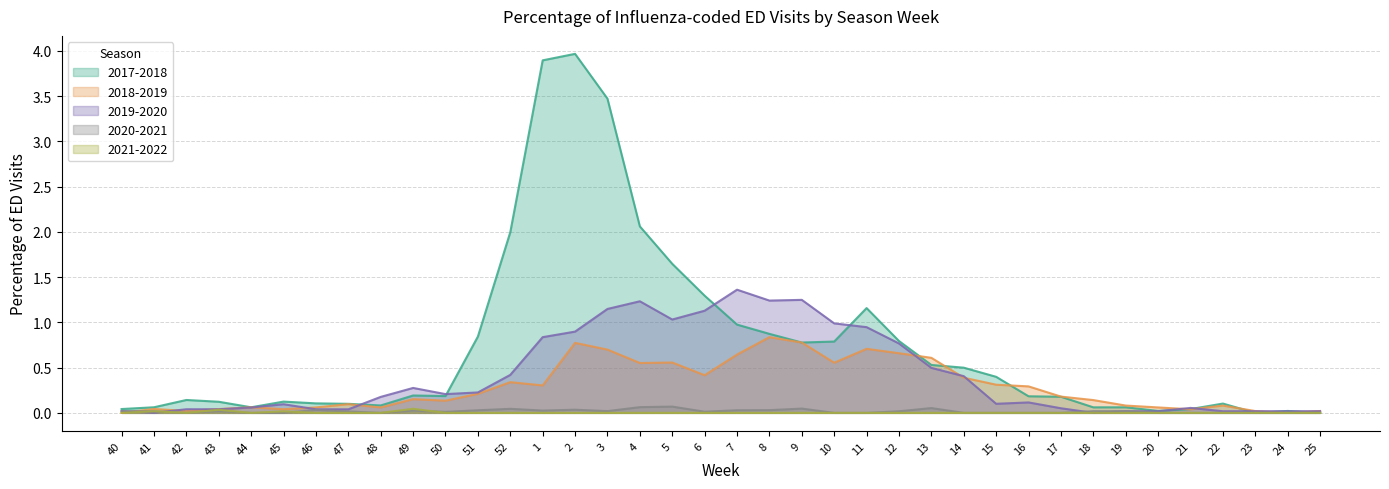

At 42, list the series in order from largest to smallest.

2017-2018, 2019-2020, 2018-2019, 2020-2021, 2021-2022